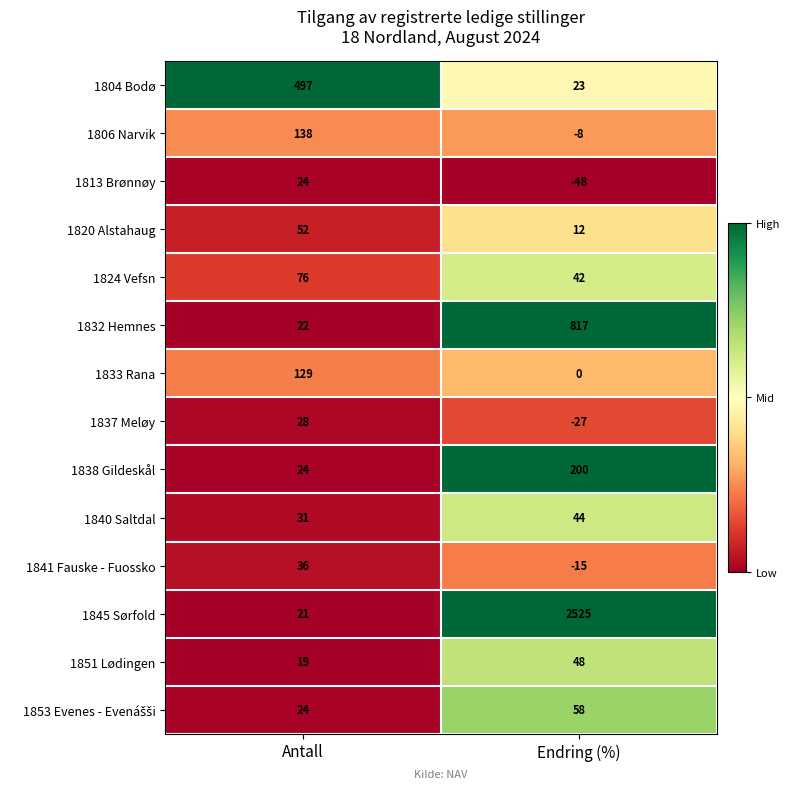

At how many categories does at least one series exceed 0?

2